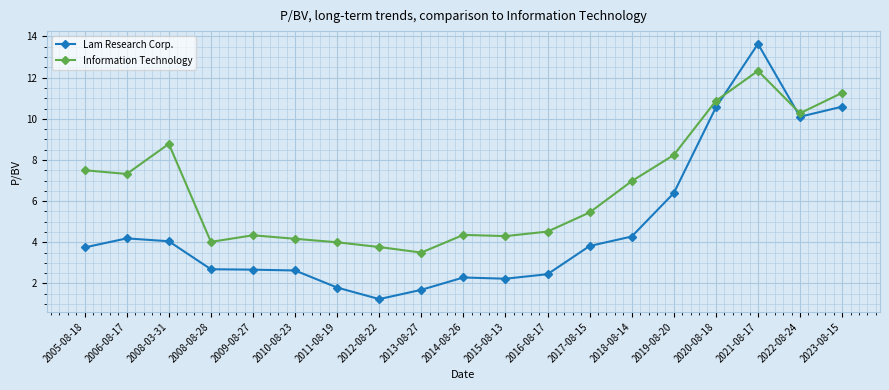

What is the total value across all series at 2019-08-20?

14.6